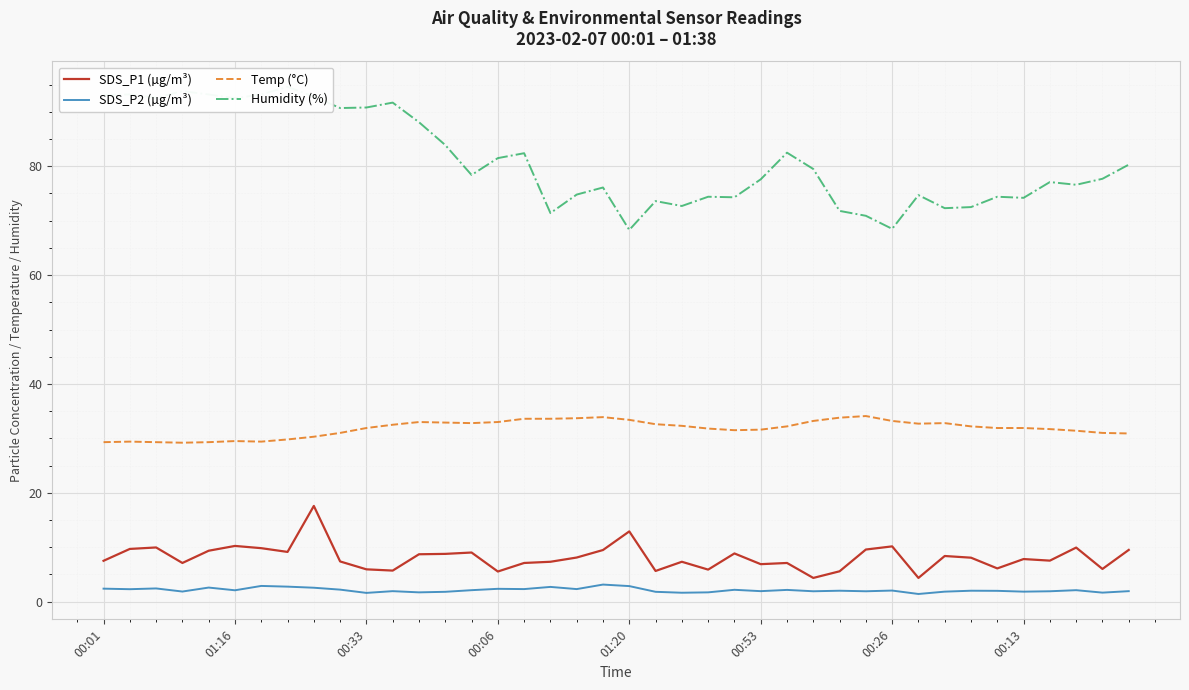

True or false: Humidity (%) and Temp (°C) intersect in this chart.

False